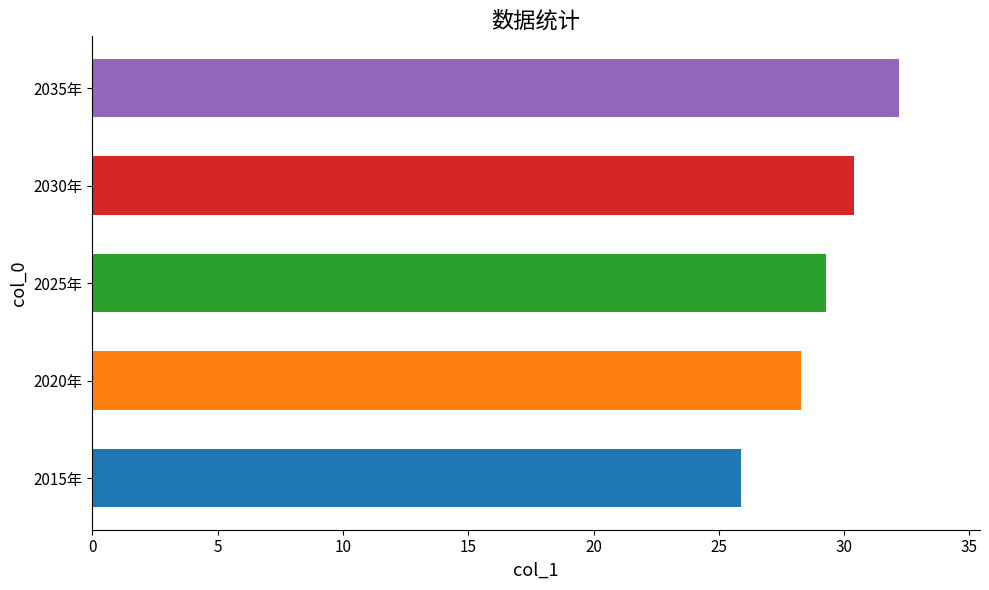

Is it true that the value at 2015年 is 25.9?

True